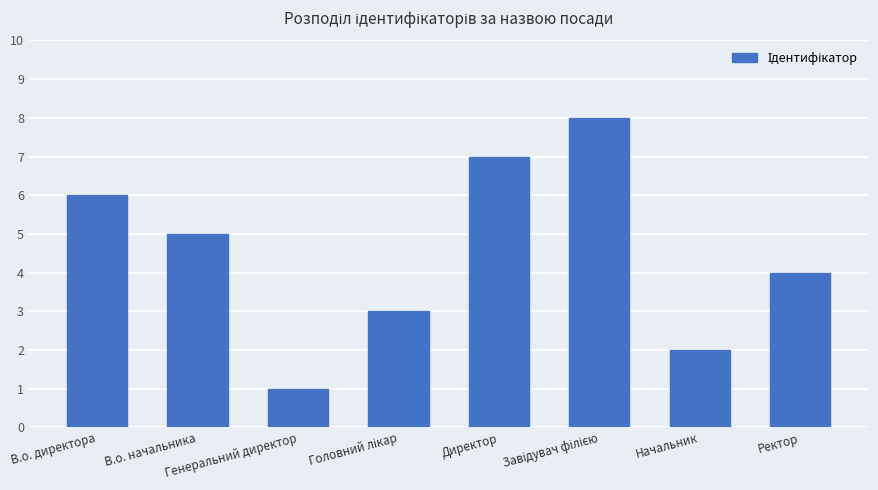

How many data points does each series have?

8